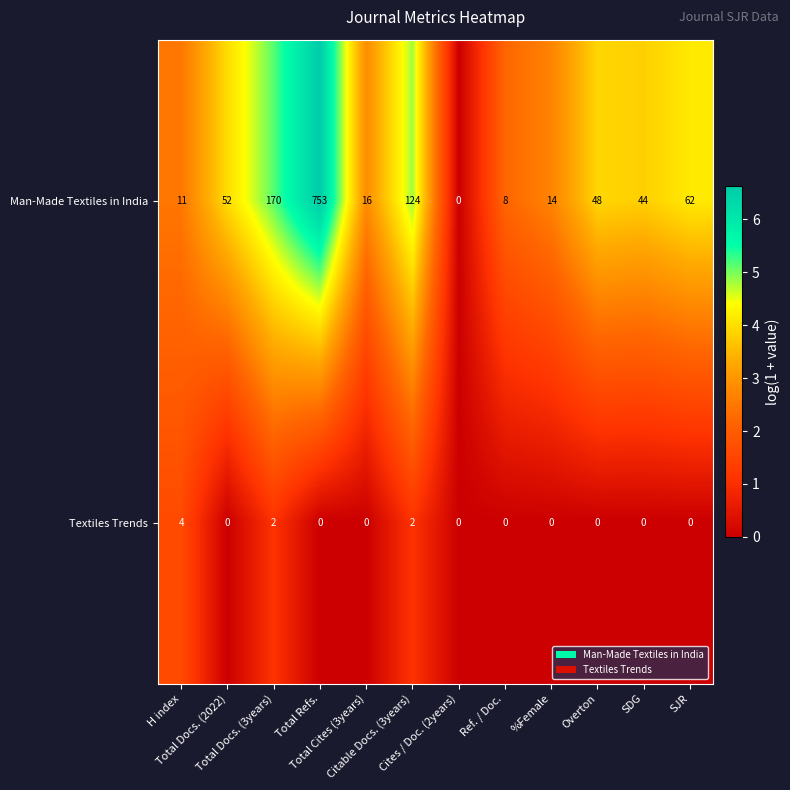

List the series in order of their overall mean, highest first.

Man-Made Textiles in India, Textiles Trends